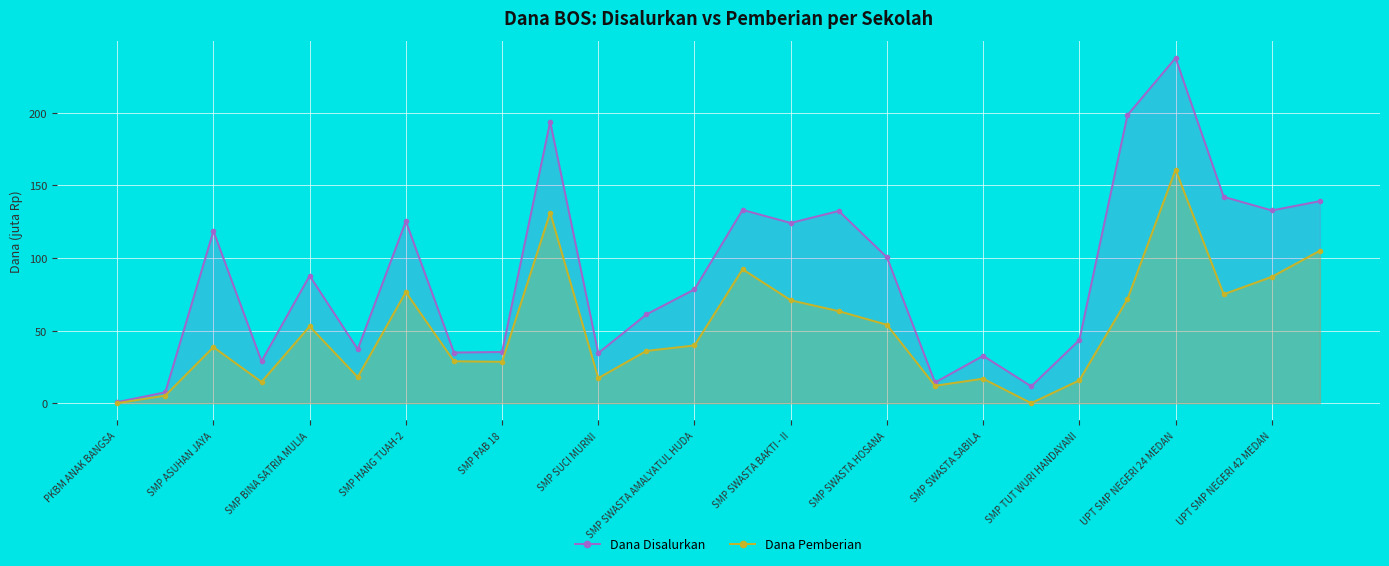

Rank the series by their maximum value, from lowest to highest.

Dana Pemberian, Dana Disalurkan